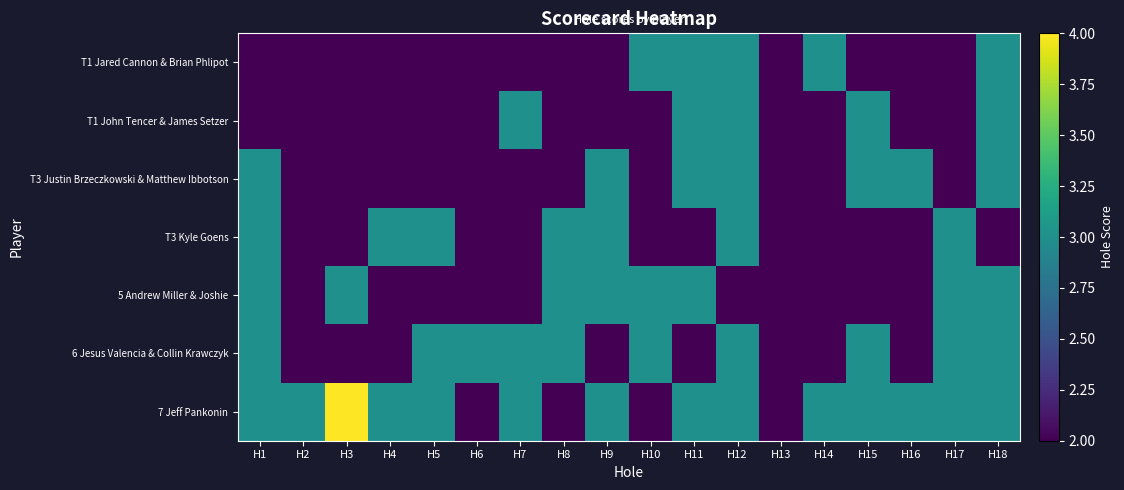

Which category has the lowest value across all series?

H1